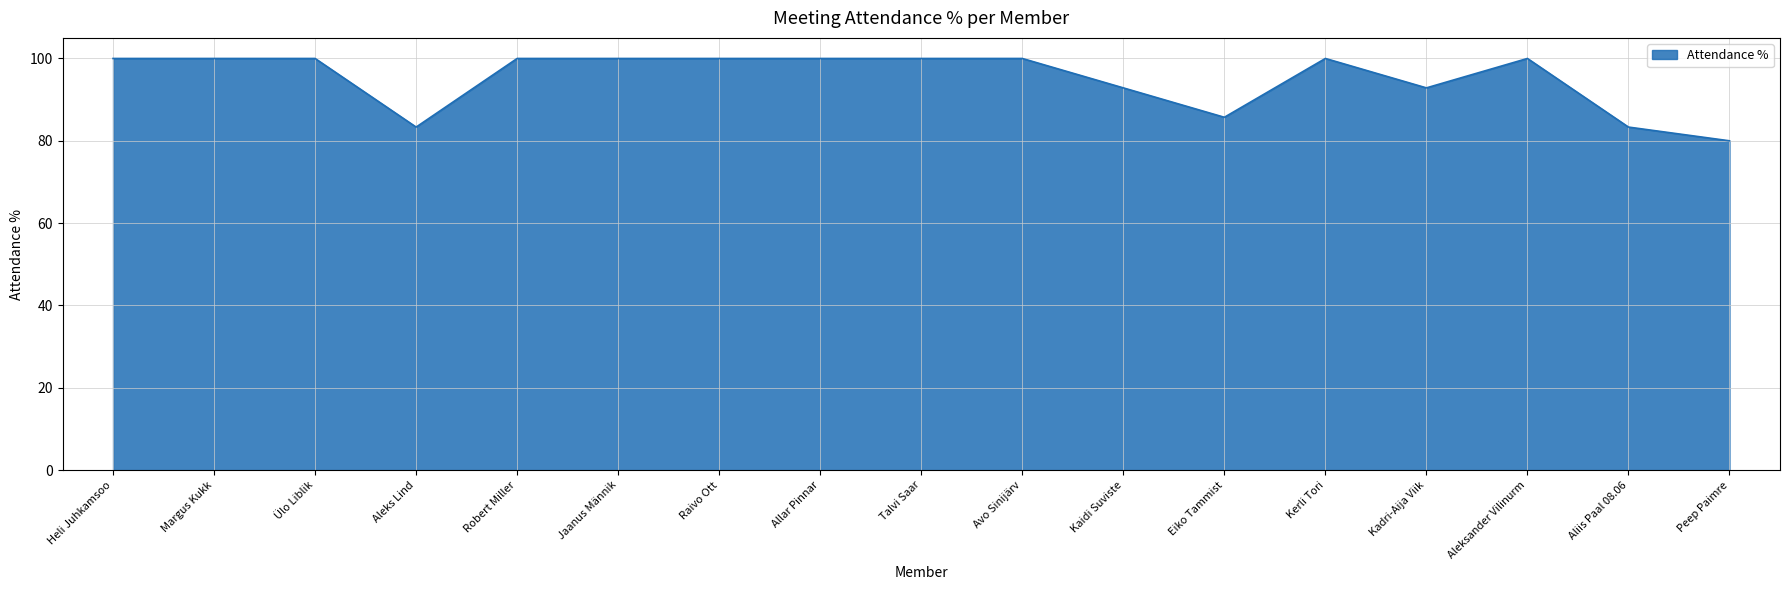

The chart shows a value of 100.0 at Margus Kukk. True or false?

True